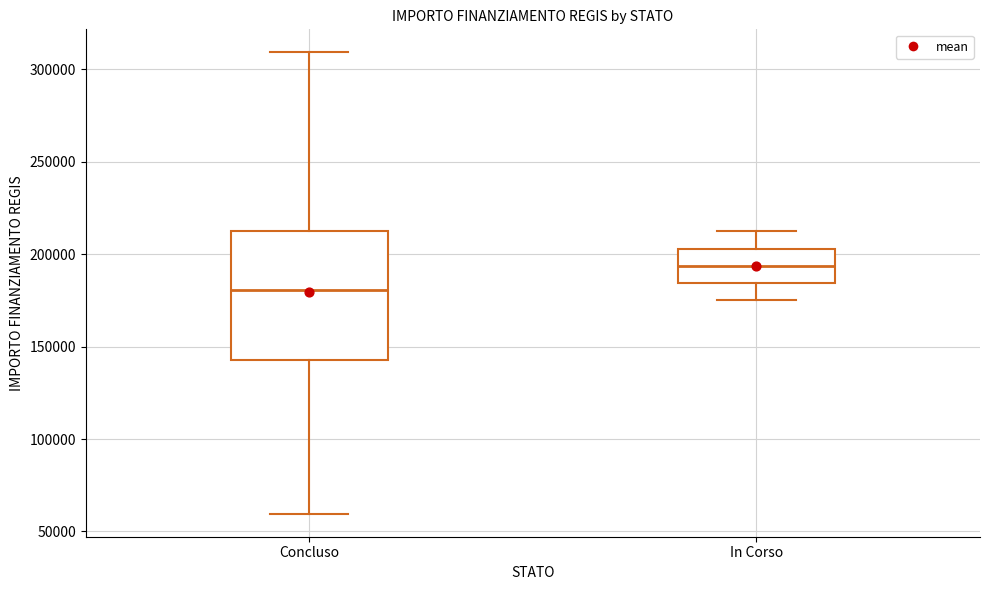

Reading left to right, transcribe this box plot: for each box, give where its median line is, the range the box spans, and where its two whiskers end, as read against the y-axis. The values are not printed on the chart, so give them approximately, as read against the axis.

Concluso: median 180000, box 145000 to 210000, whiskers 60000 to 310000
In Corso: median 195000, box 185000 to 205000, whiskers 175000 to 210000